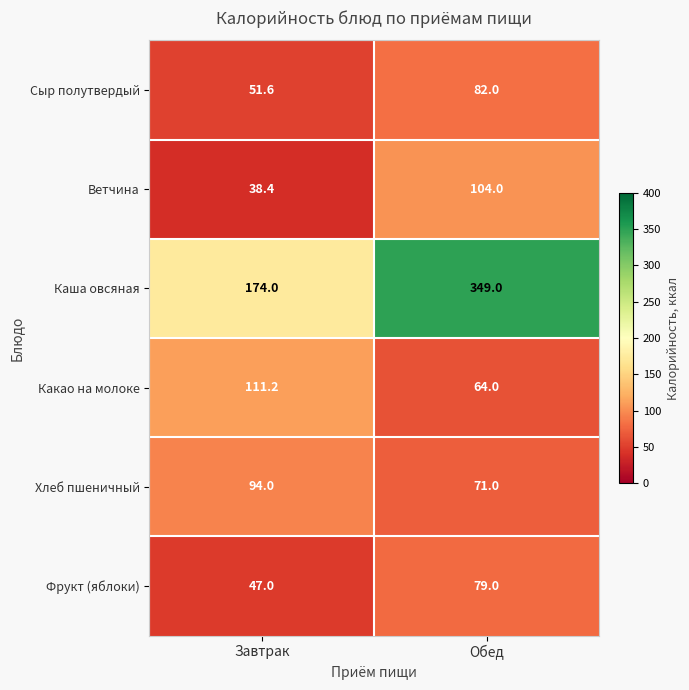

How many data points in Хлеб пшеничный are less than 94?

1